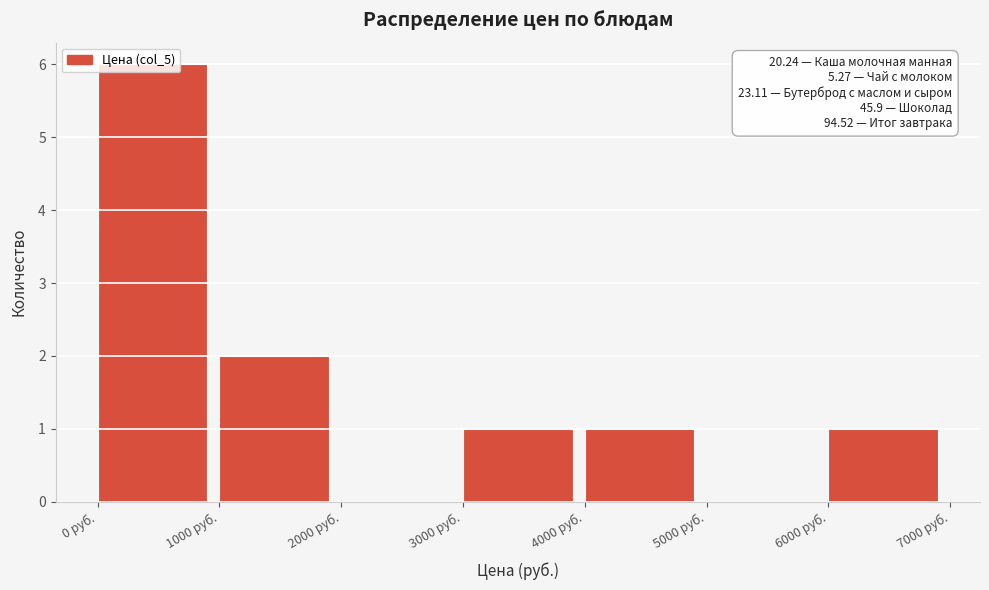

Which range on the x-axis has the tallest bar?

0 to 1000